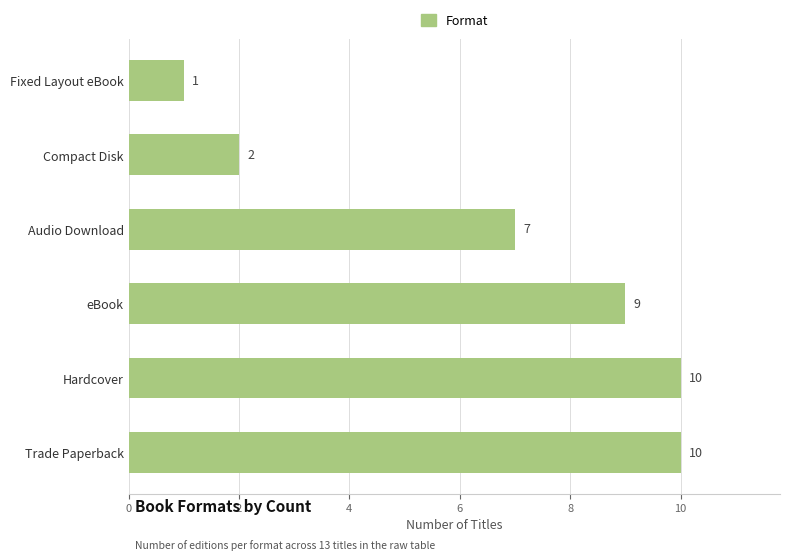

The value at eBook is 9. True or false?

True